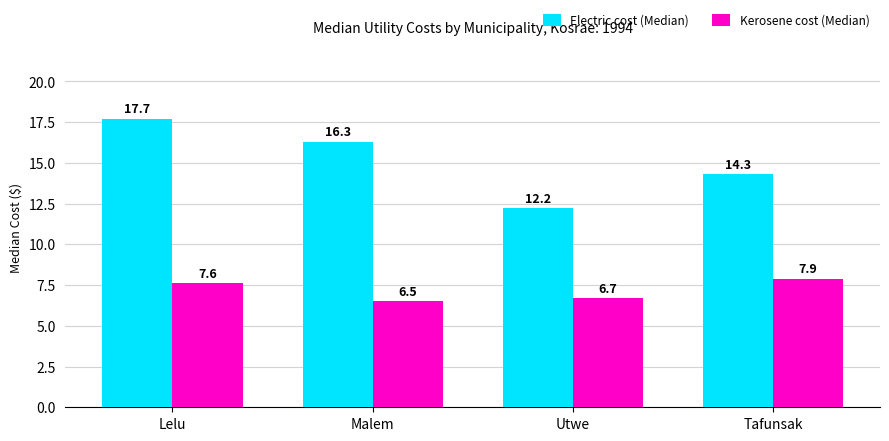

What is the minimum value for Kerosene cost (Median)?

6.5